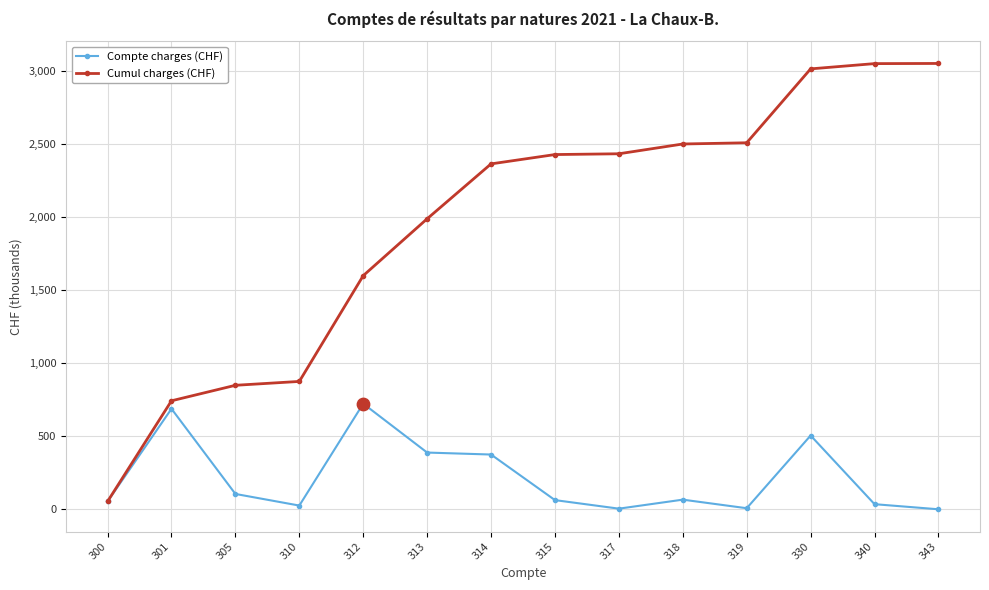

At which category is the sum across all series the highest?

330